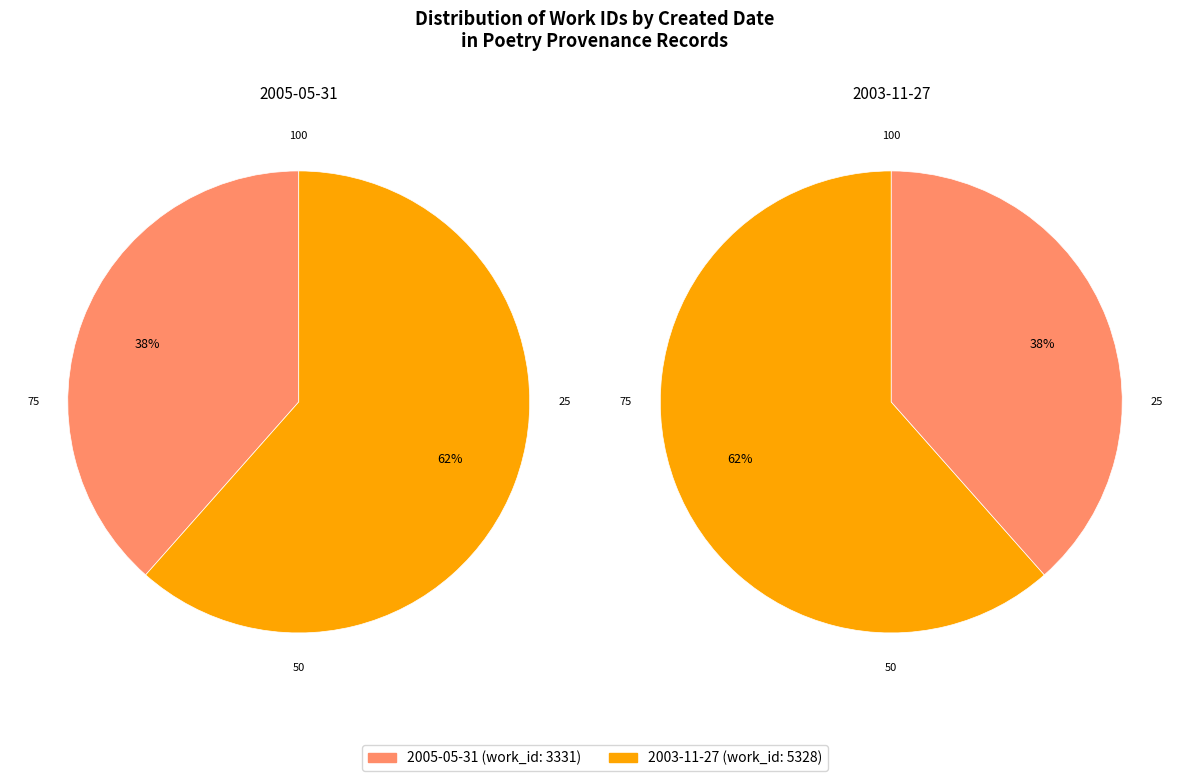

True or false: 2005-05-31 accounts for 38% of the total.

True